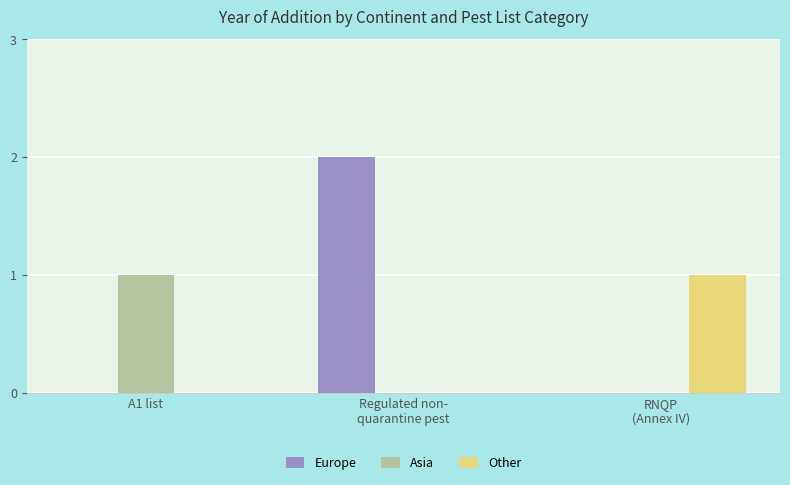

Does the chart contain stacked bars?

No